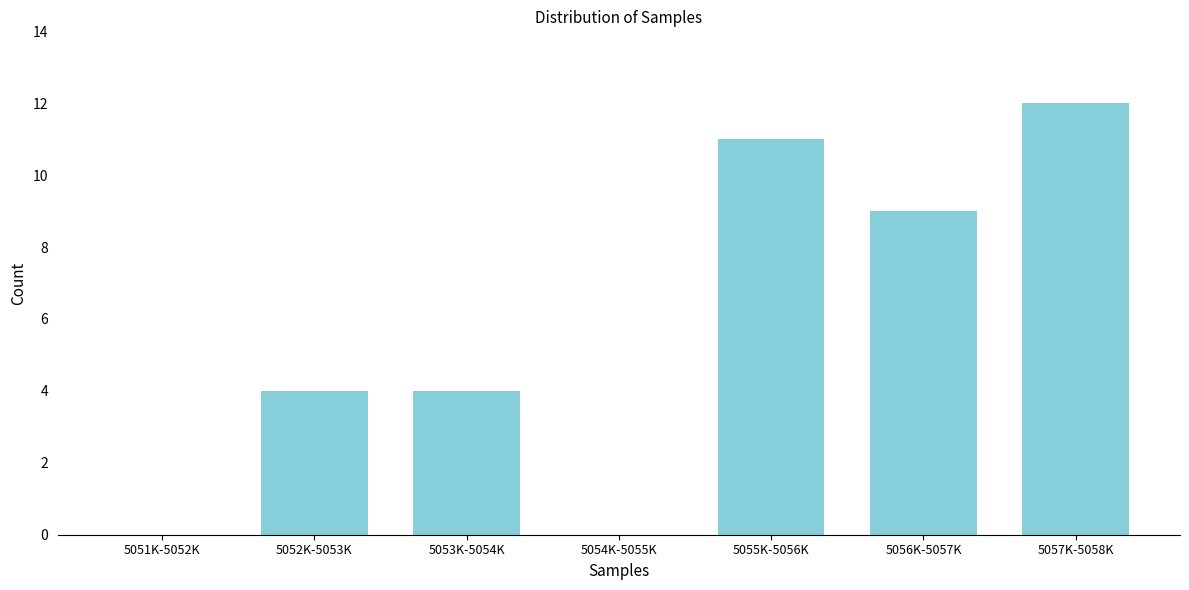

Reading left to right, transcribe all the data shown in this chart.

5051K-5052K=0	5052K-5053K=4	5053K-5054K=4	5054K-5055K=0	5055K-5056K=11	5056K-5057K=9	5057K-5058K=12